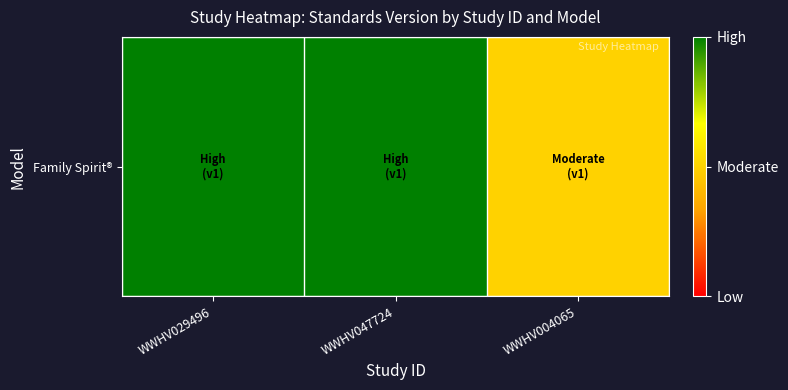

Rank the categories by value from lowest to highest.

WWHV004065, WWHV029496, WWHV047724